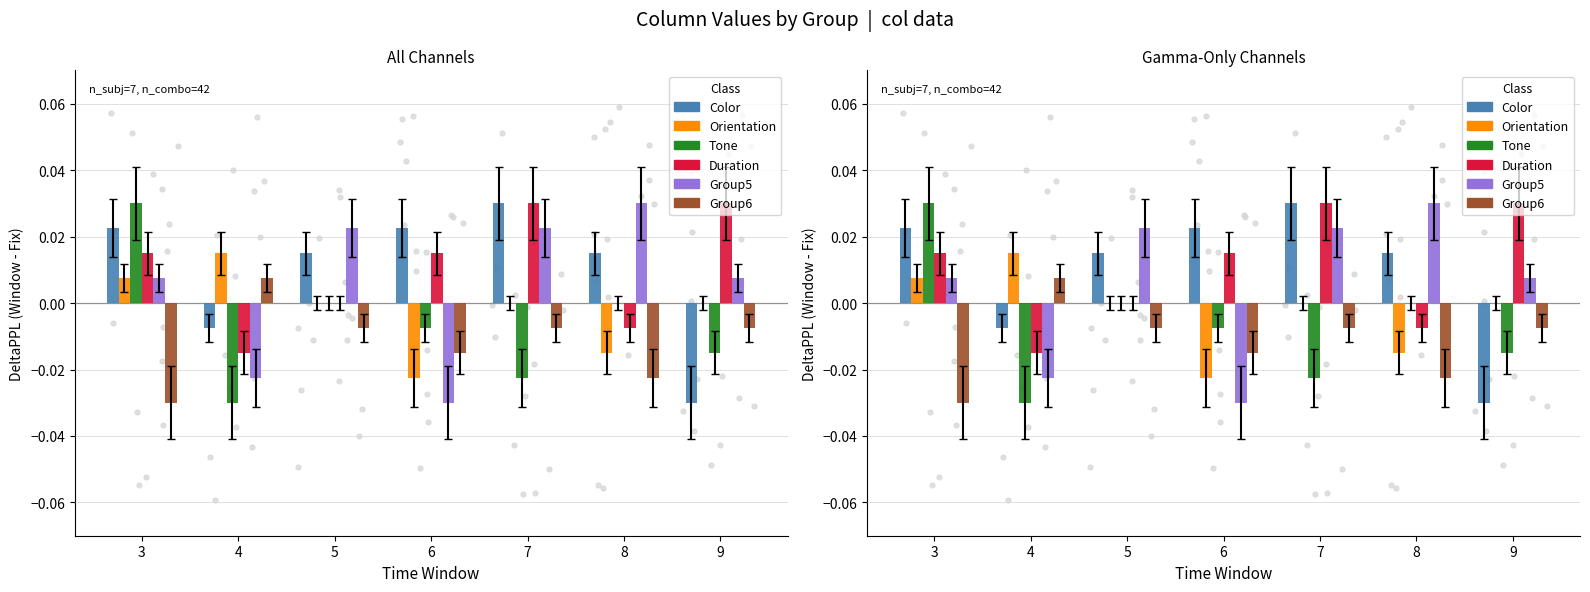

At how many categories does at least one series exceed 0?

7